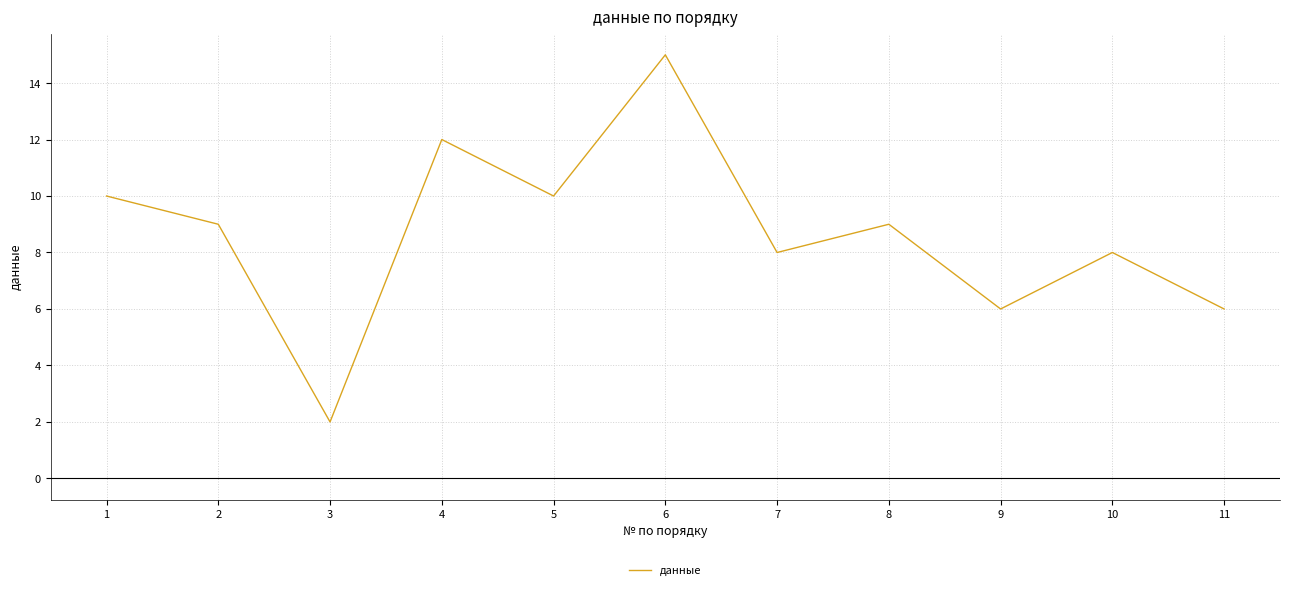

Is it true that the value at 5 is 10?

True